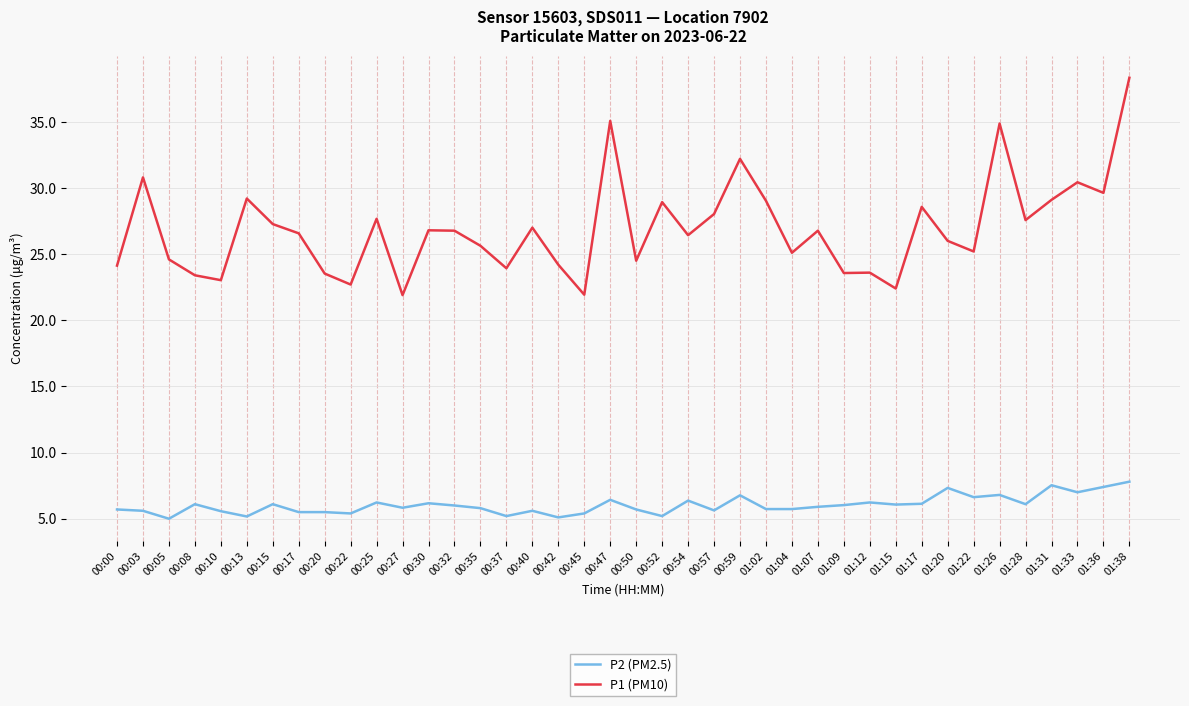

Where is the first local maximum for P1 (PM10)?

00:03